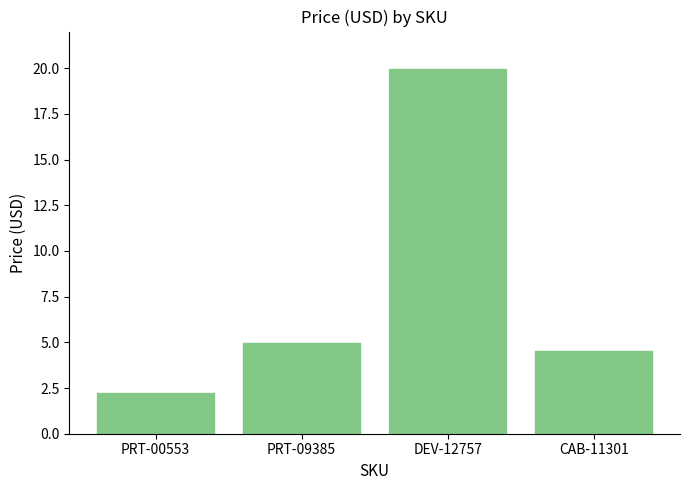

What is the label of the 1st bar from the right?

CAB-11301